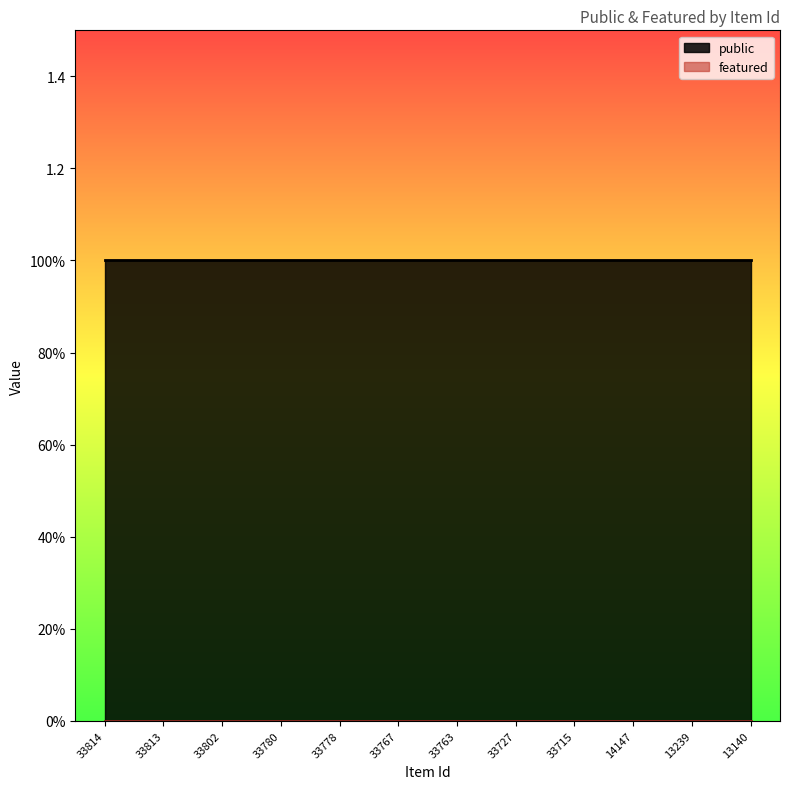

What is the difference between the highest and lowest values at 33814?

1